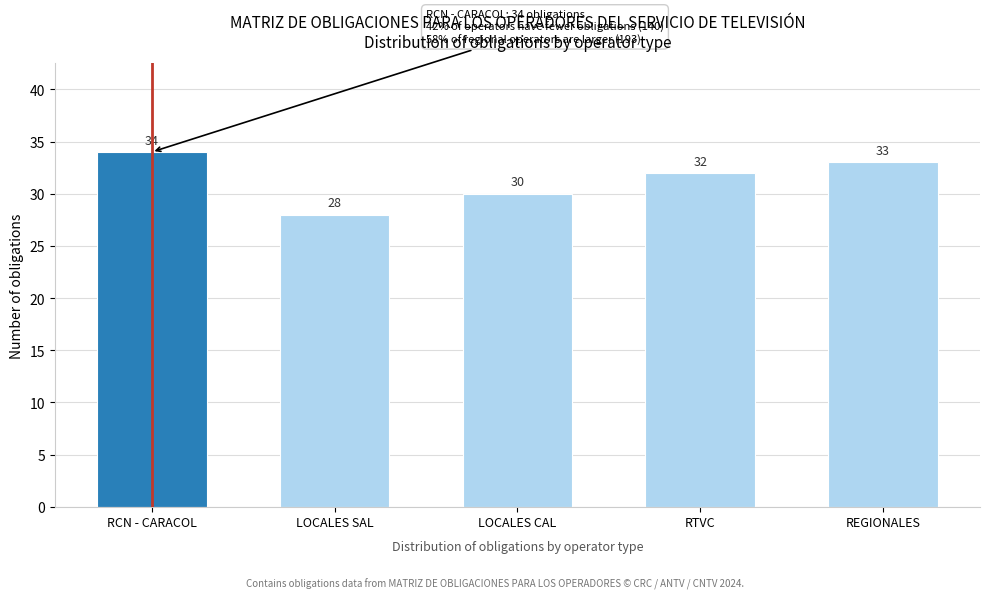

Reading left to right, transcribe all the data shown in this chart.

34	28	30	32	33